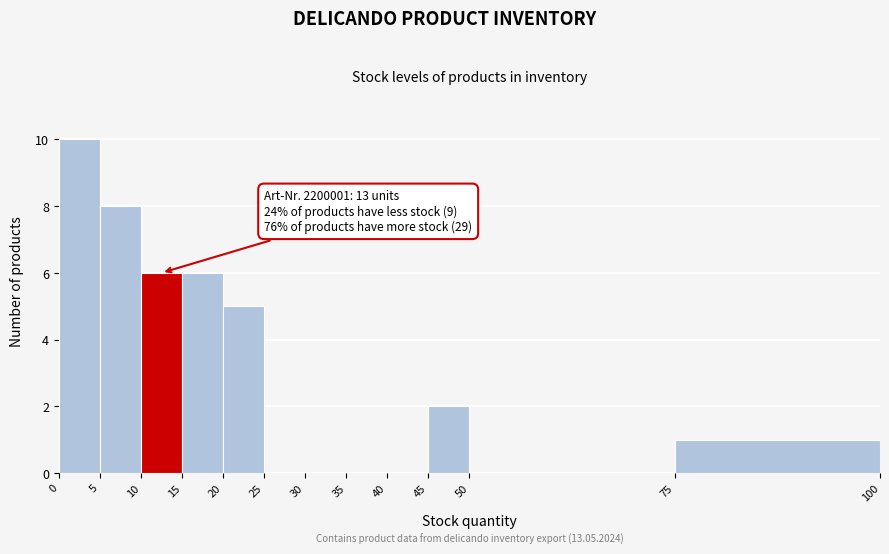

Over which range of the x-axis is the bar tallest?

0 to 5